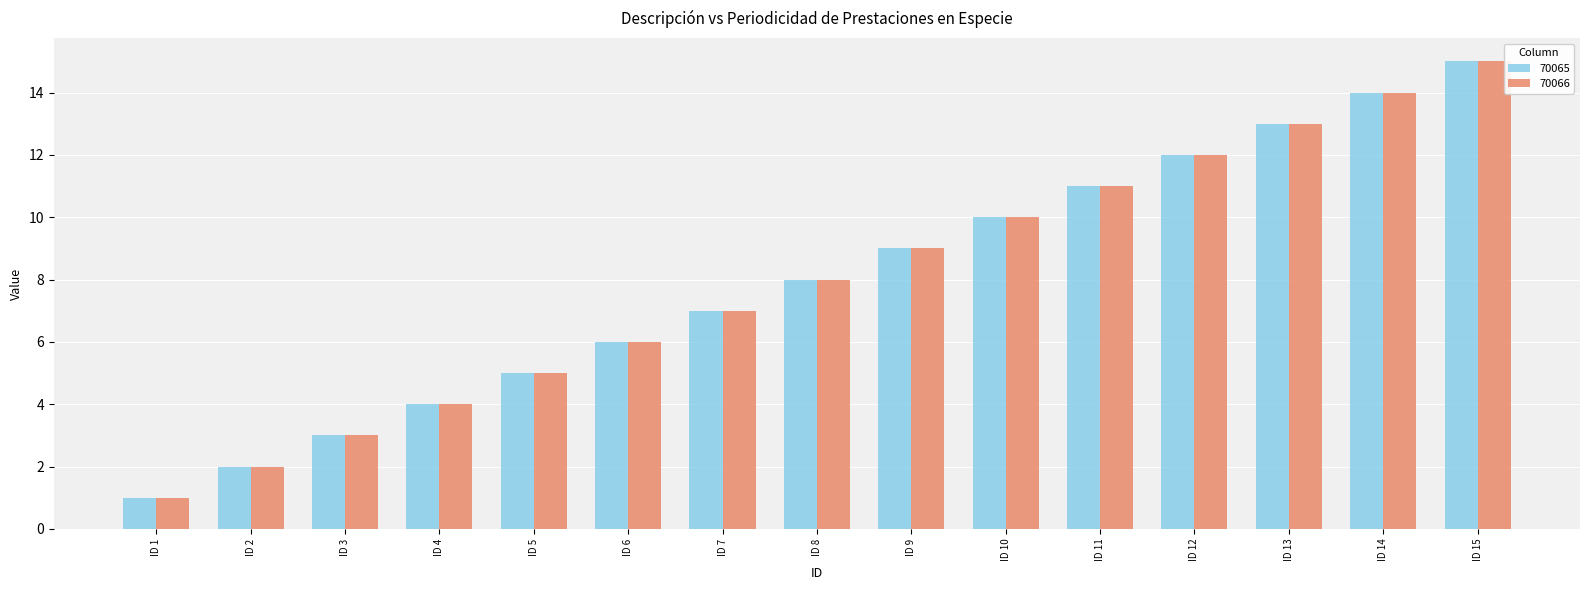

Is it true that 70065 equals 3 at ID 12?

False